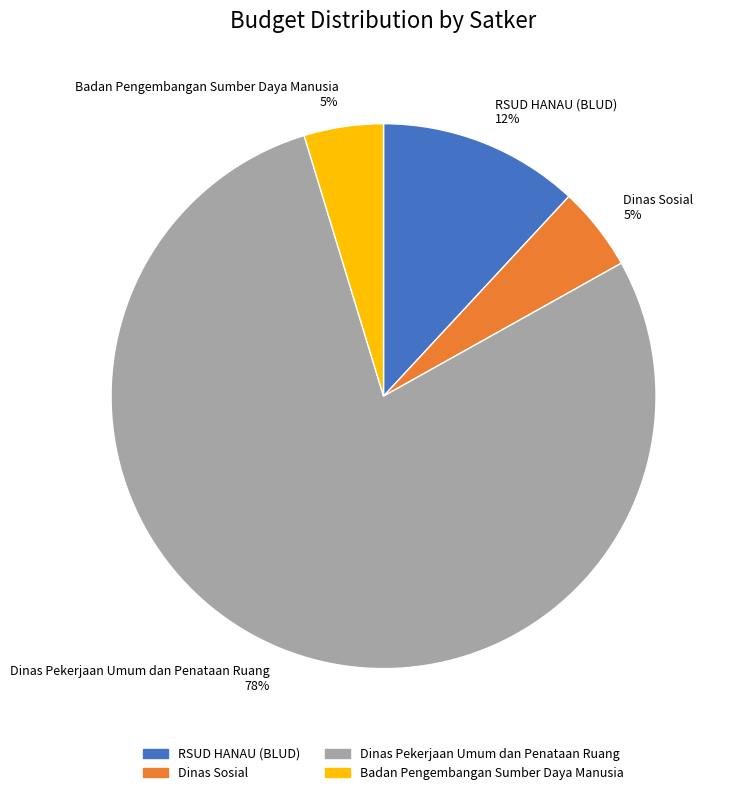

How many segments does this pie chart have?

4